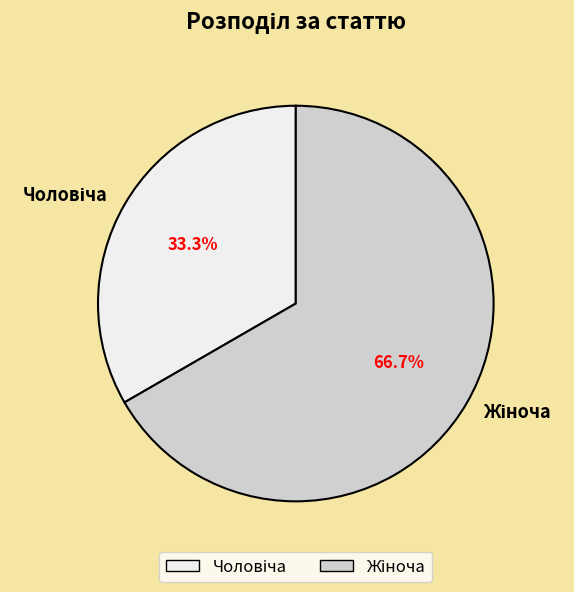

Does any single category account for the majority?

Yes